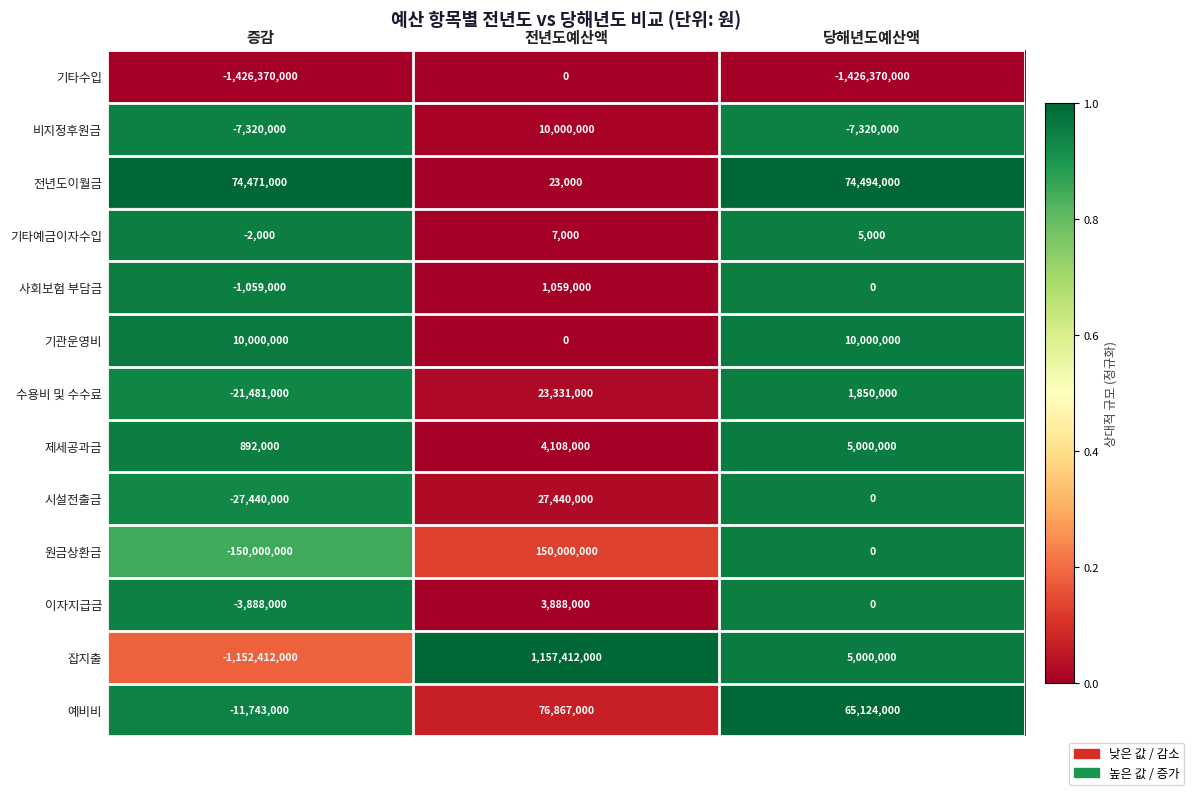

The value of 이자지급금 at 당해년도예산액 is 0. True or false?

True